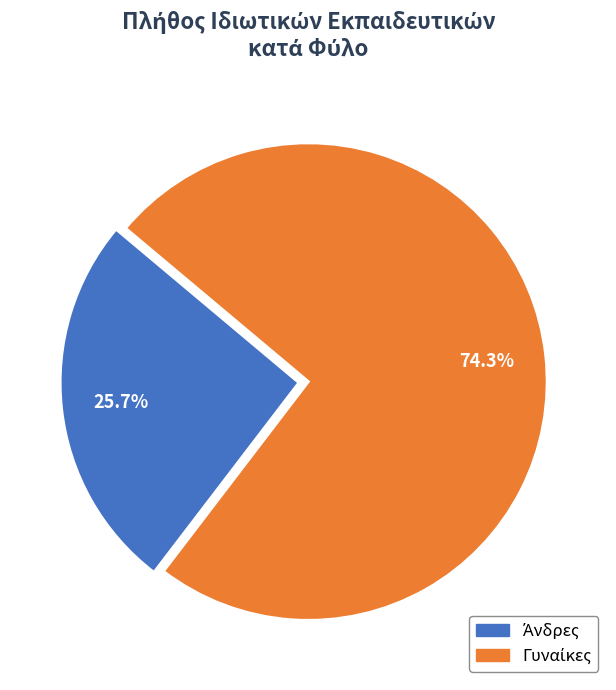

Is there a majority slice in this chart?

Yes